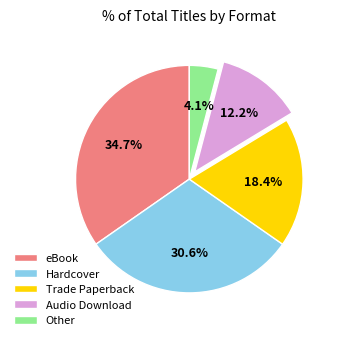

Which category has the biggest portion of the pie?

eBook